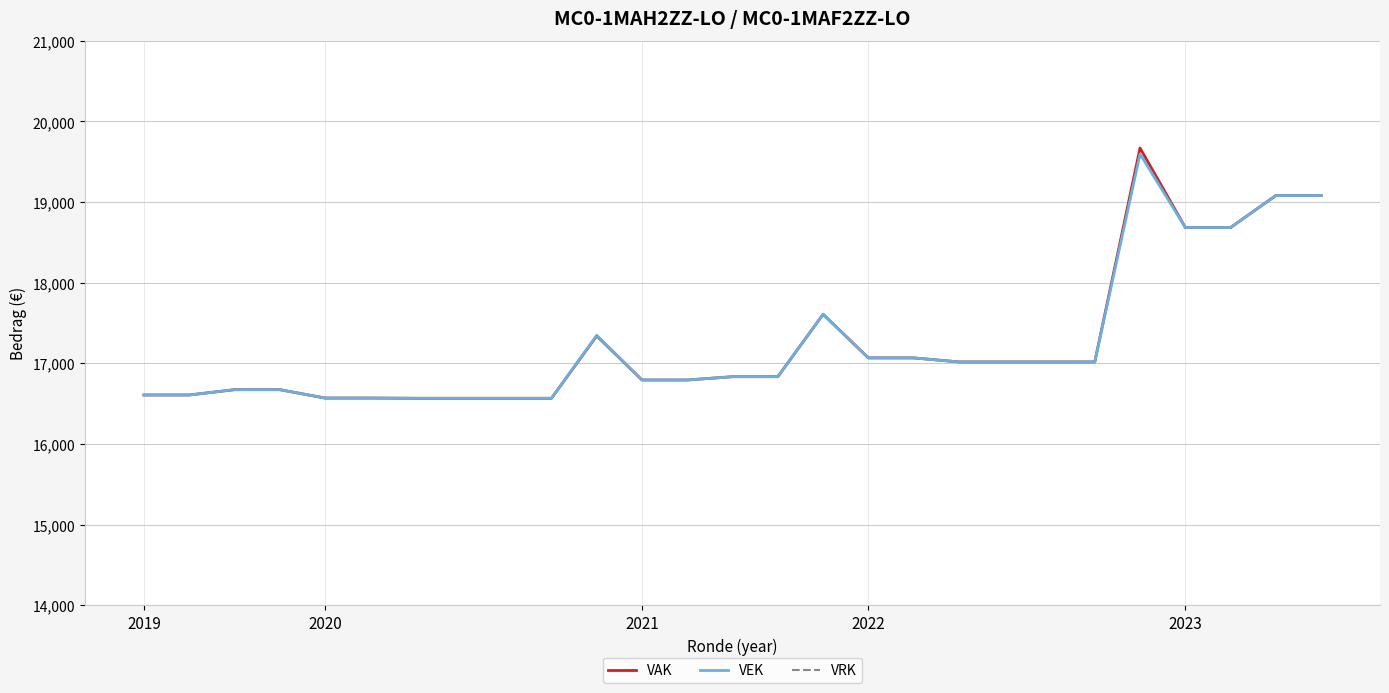

Which series has the widest spread of values?

VAK